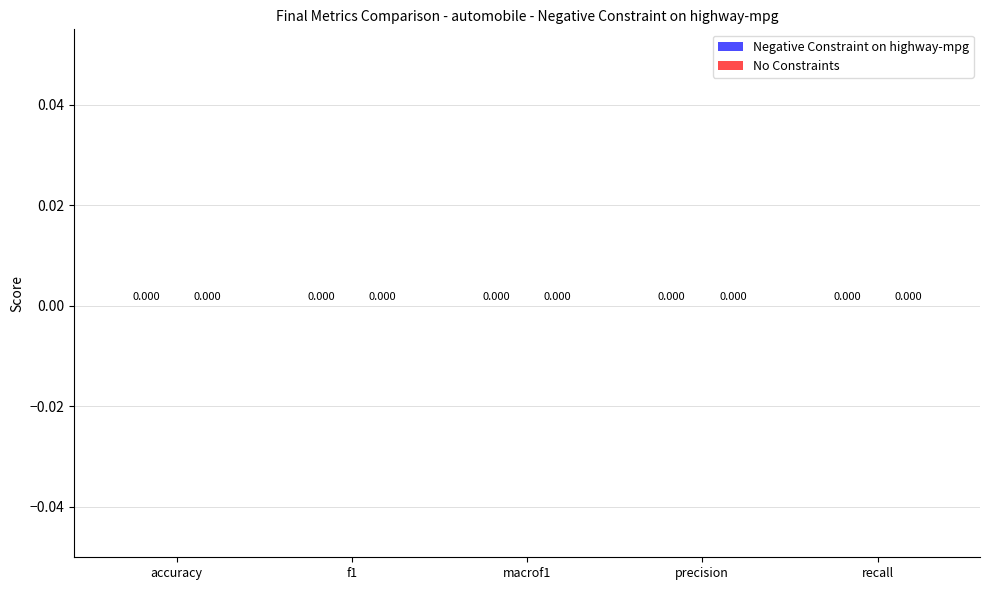

How many bars are there in each group?

2